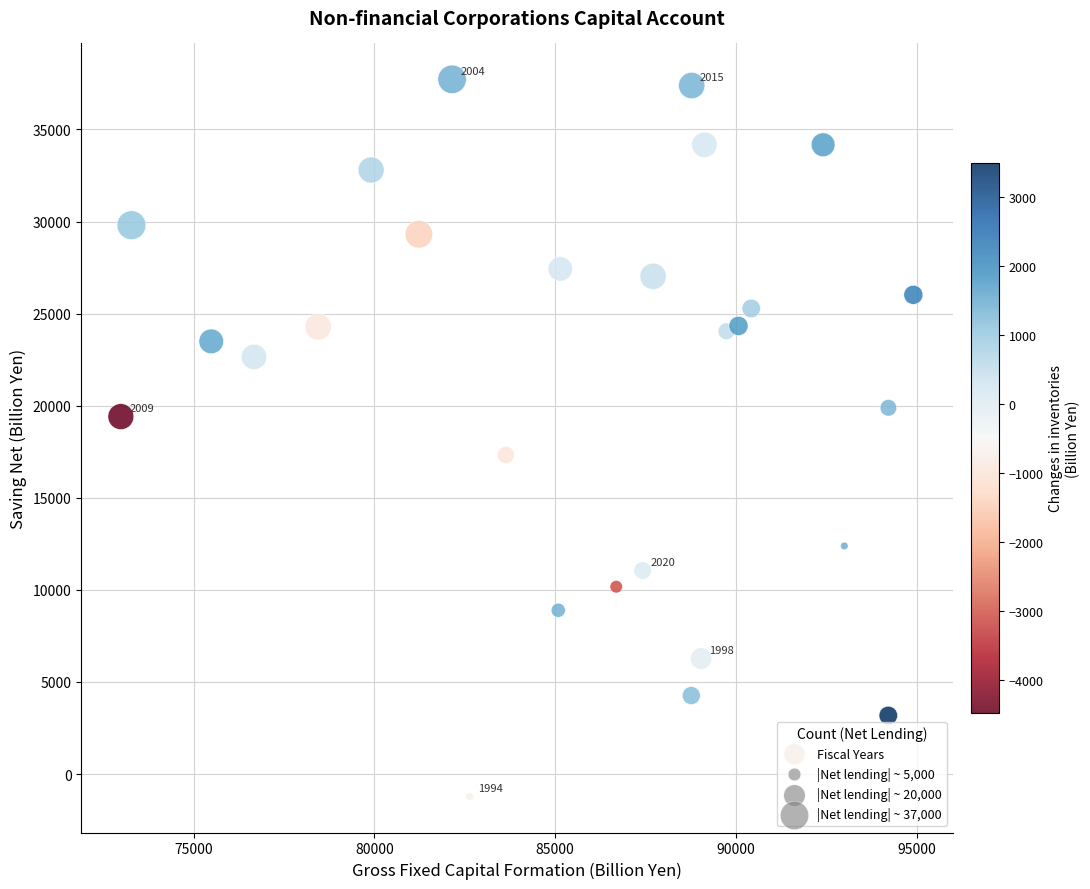

What is the range of X values (max minus min)?

21918.4